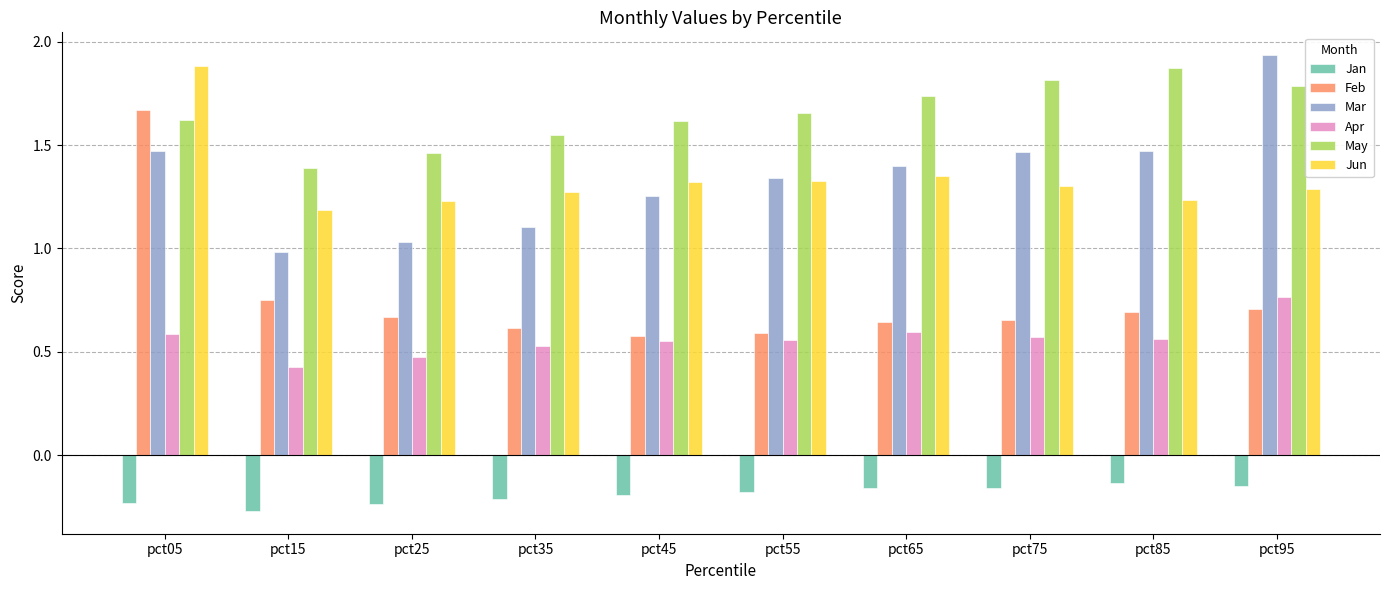

Is it true that May equals 1.8 at pct95?

True